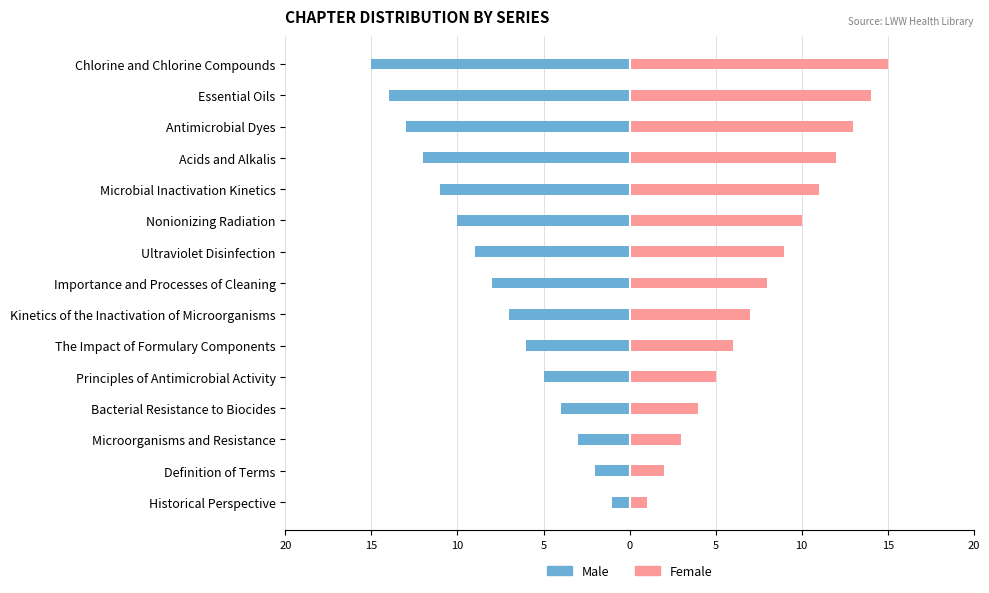

How many bars are there in total?

30